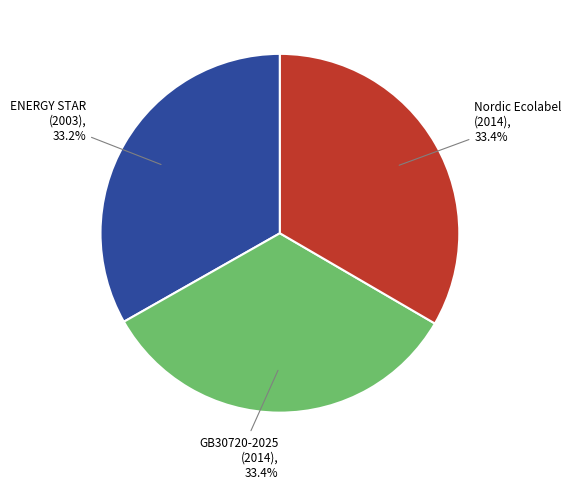

Do GB30720-2025 (2014) and Nordic Ecolabel (2014) together represent more than half of the pie?

Yes